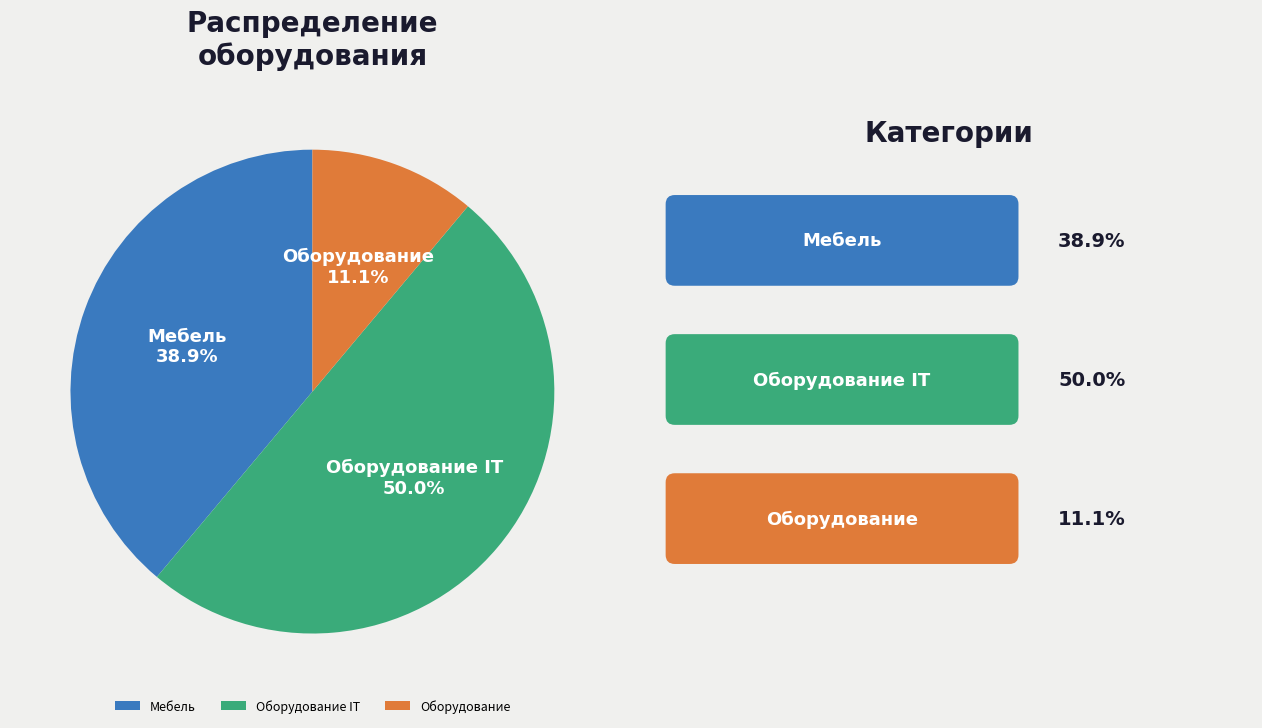

To the nearest percent, what is the combined percentage of Оборудование IT and Мебель?

89%